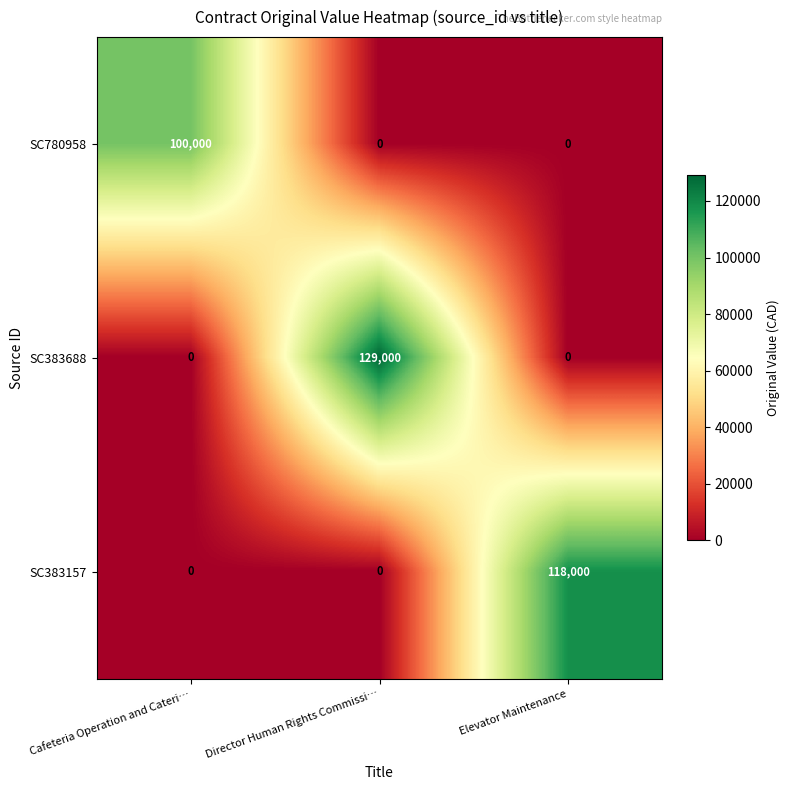

Which series changed the most between Director Human Rights Commissi… and Elevator Maintenance?

SC383688